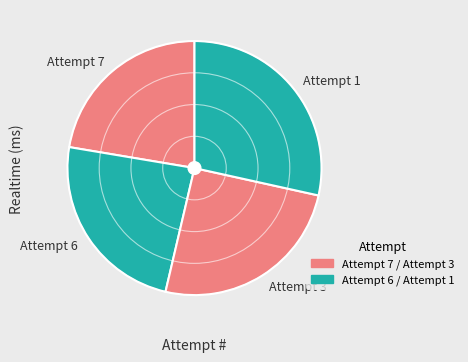

Approximately how many times larger is the value at Attempt 1 compared to Attempt 7?

1.3